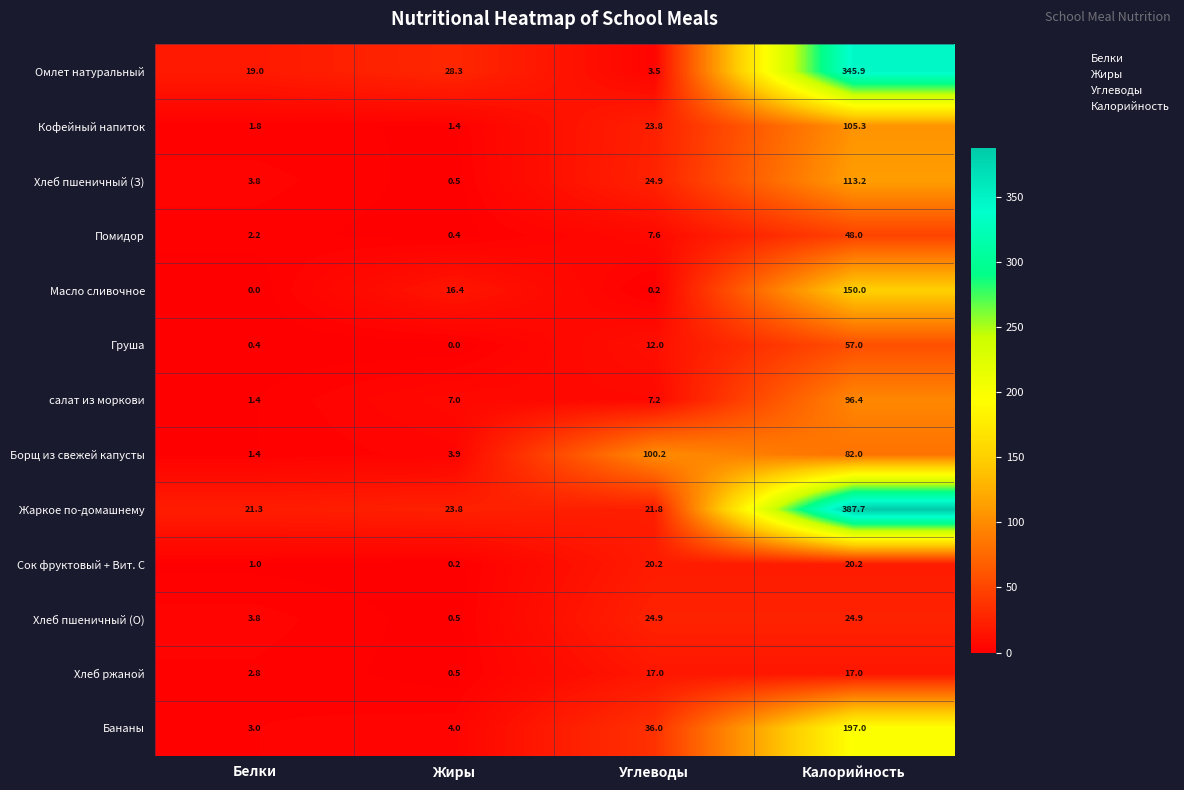

At which category does the chart reach its peak across all series?

Калорийность